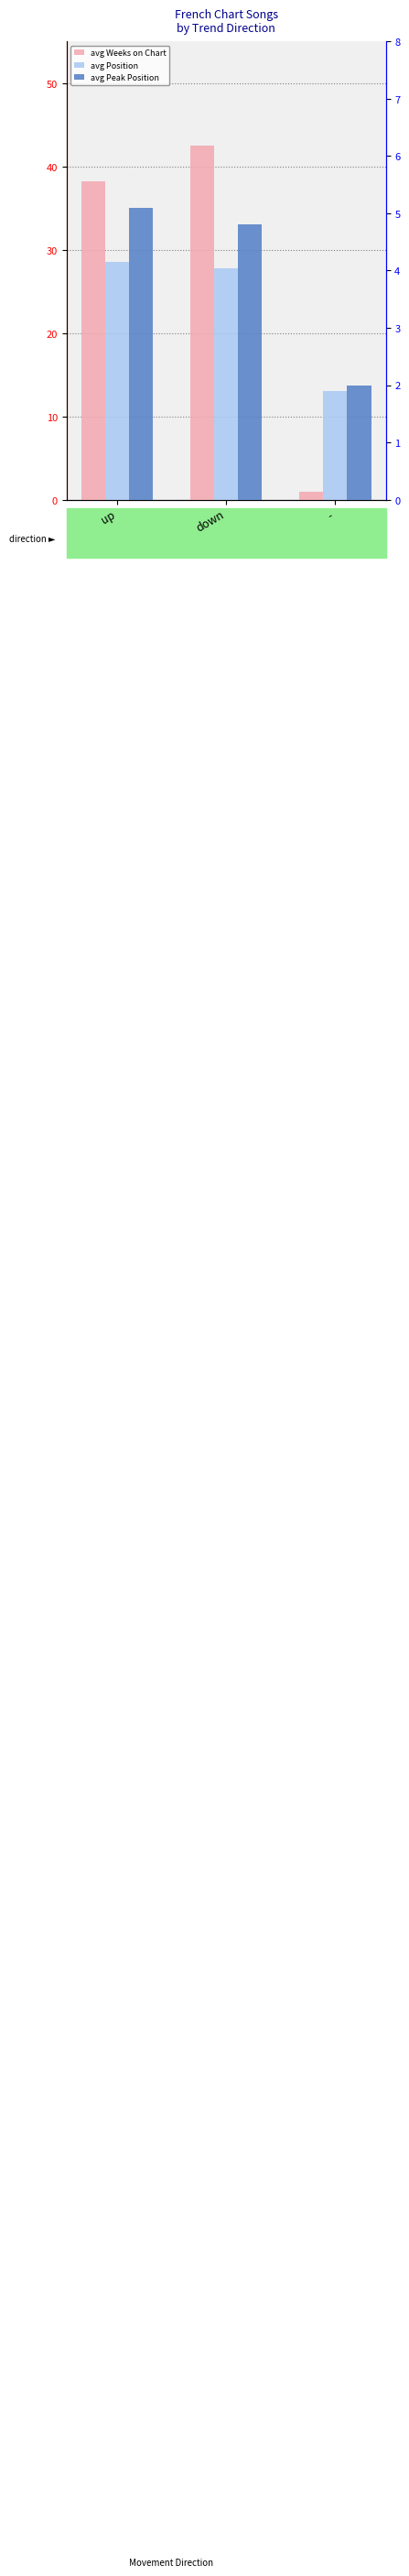

What is the difference between the highest and lowest values at down?

37.7